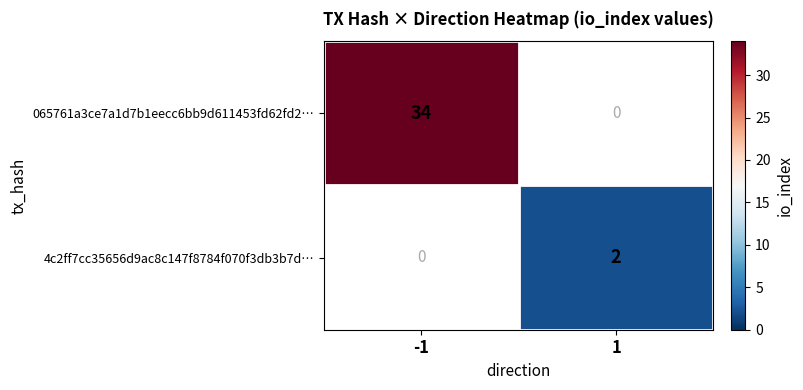

The 065761a3ce7a1d7b1eecc6bb9d611453fd62fd2… series shows 10.1 at -1. True or false?

False